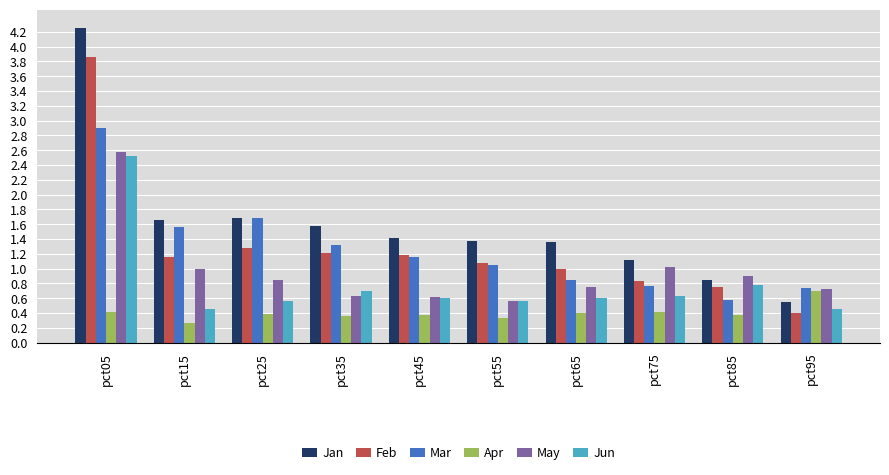

What is the spread (max minus min) of values at pct05?

3.8